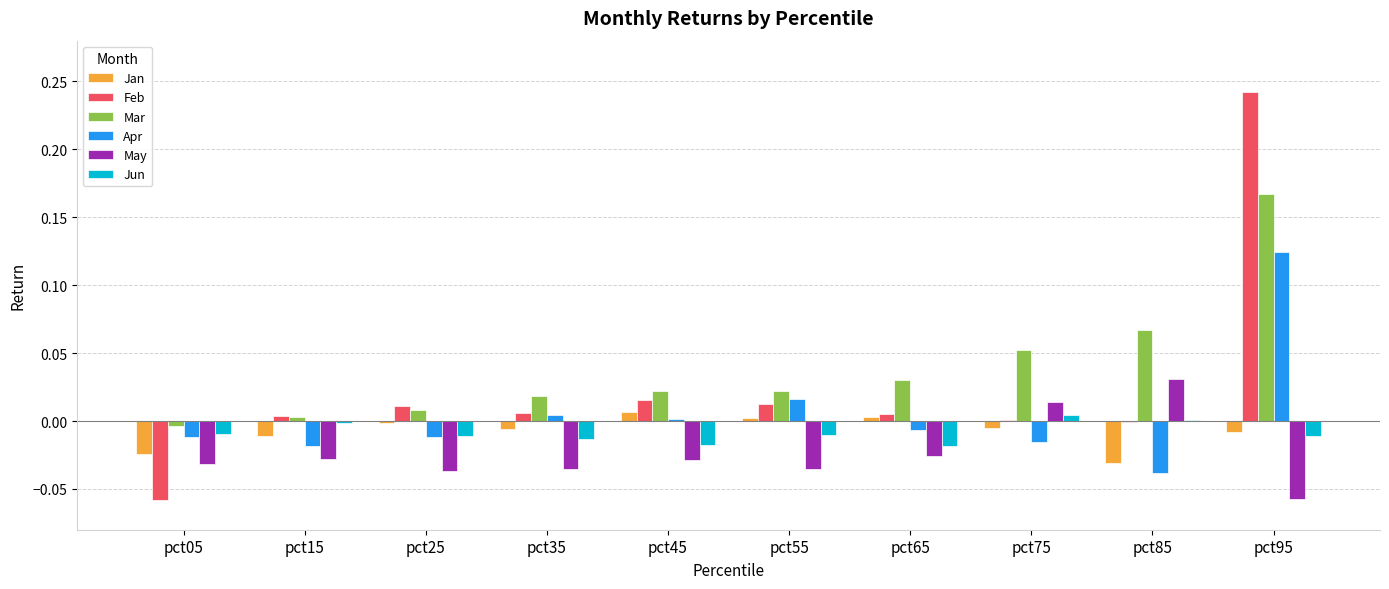

How many groups of bars are there?

10